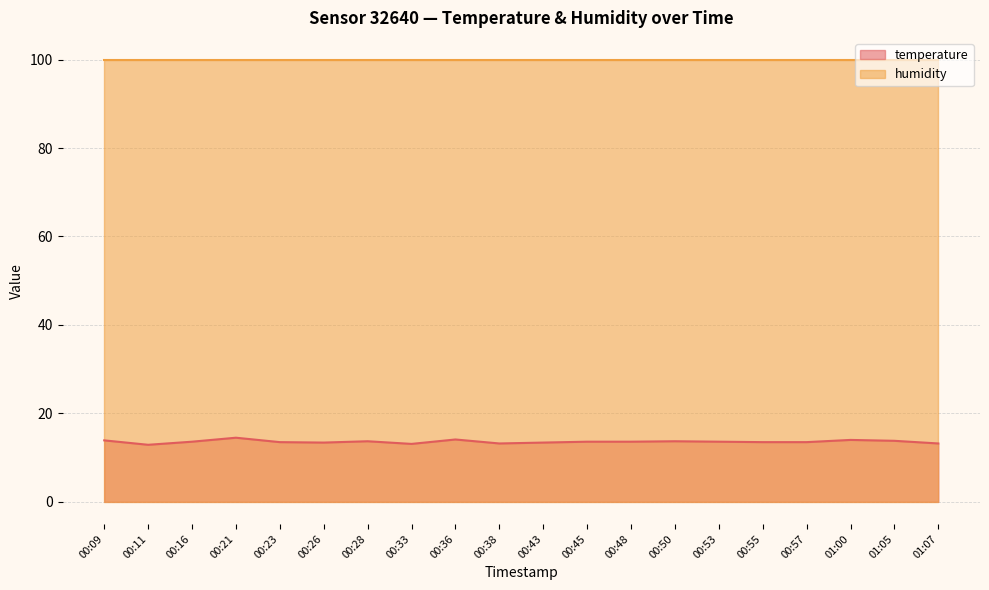

What is the label of the 14th point from the left?

00:50